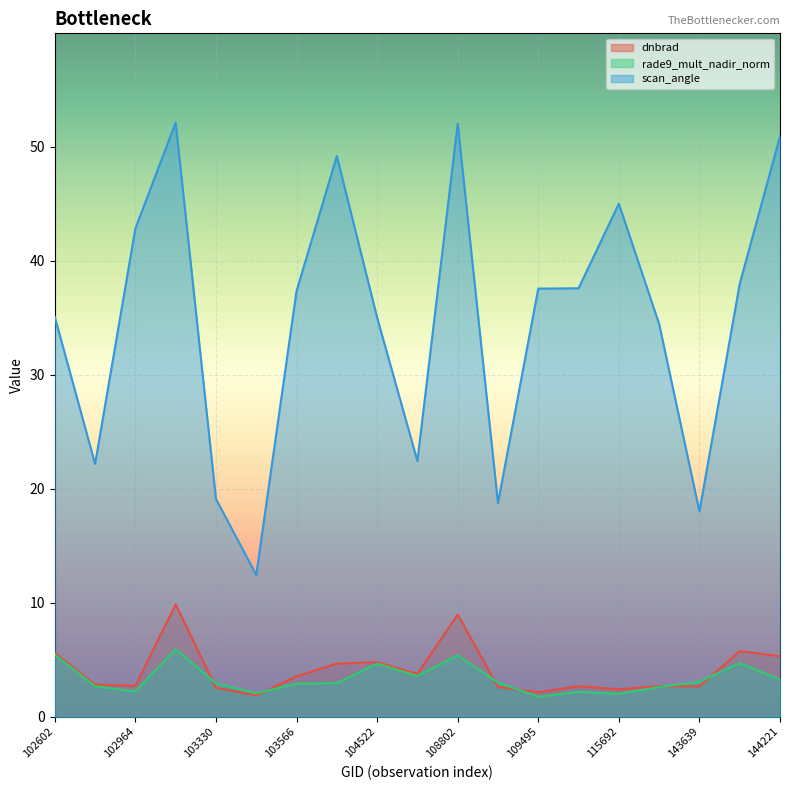

The value of rade9_mult_nadir_norm at 108445 is 3.6. True or false?

True